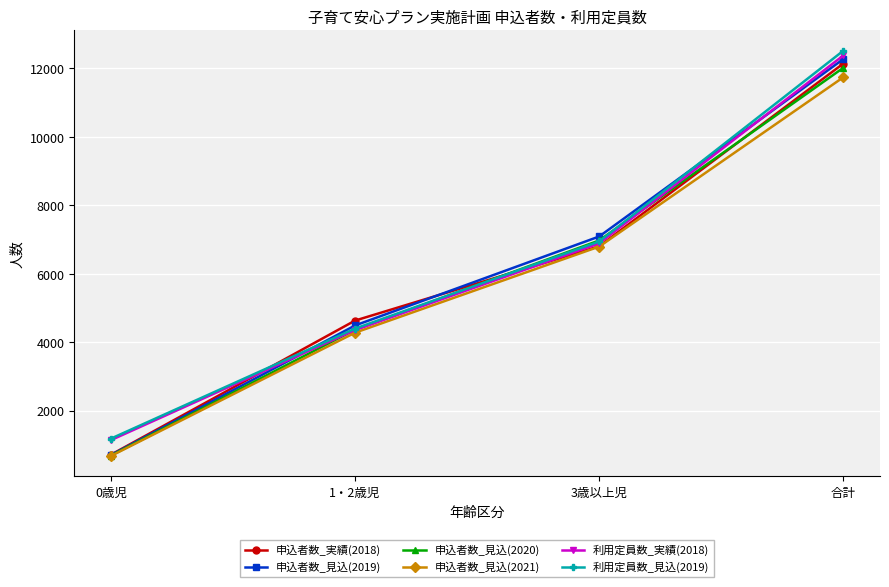

Count the 利用定員数_見込(2019) values in the range 4394 to 12514.

3